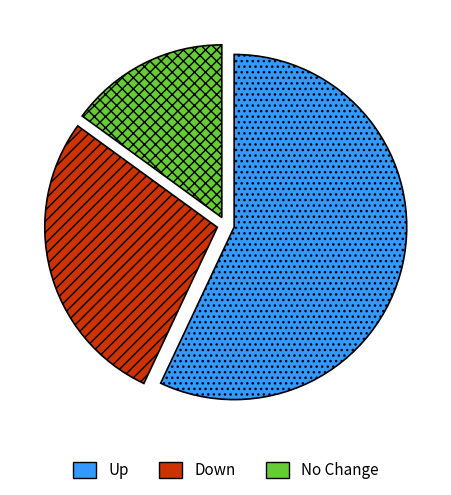

Is there any slice that represents more than half of the pie?

Yes